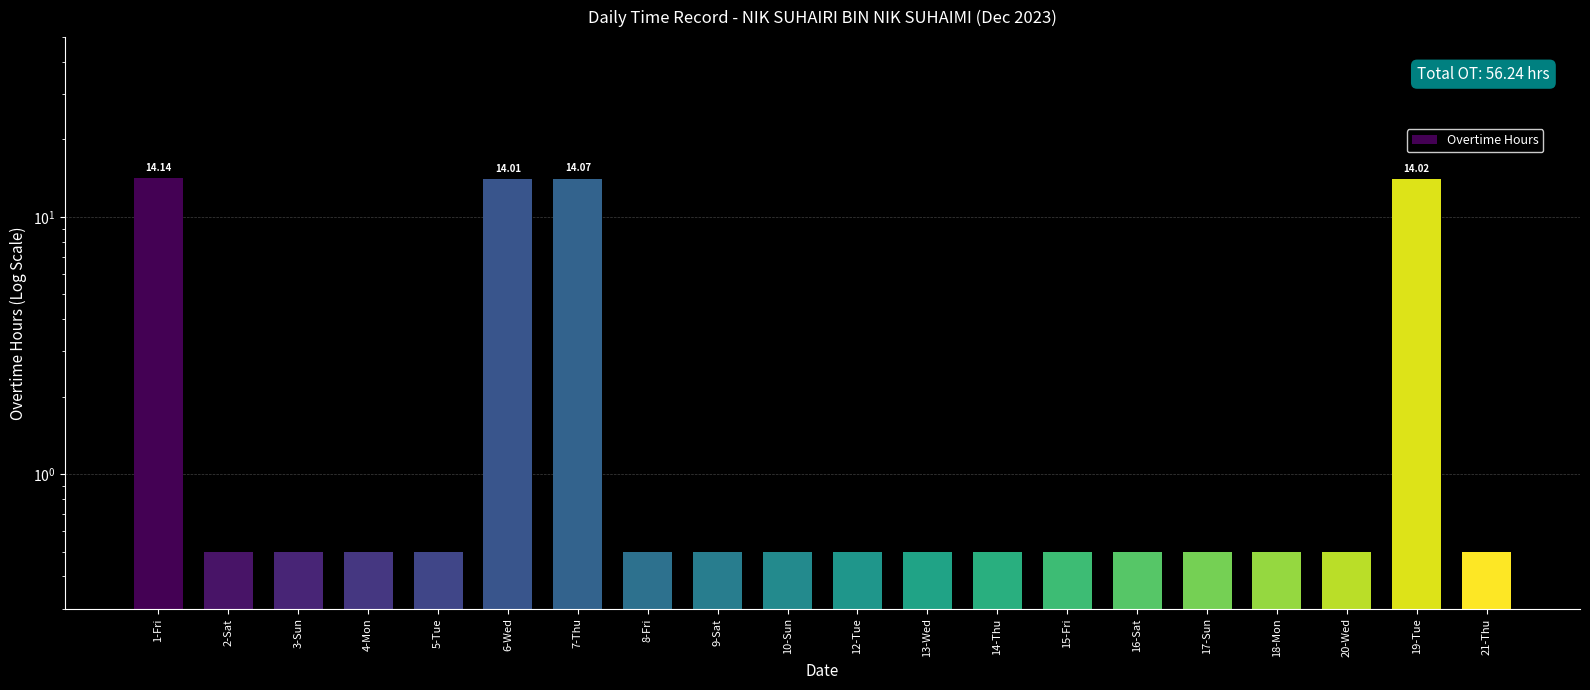

How many distinct data groups are displayed?

1